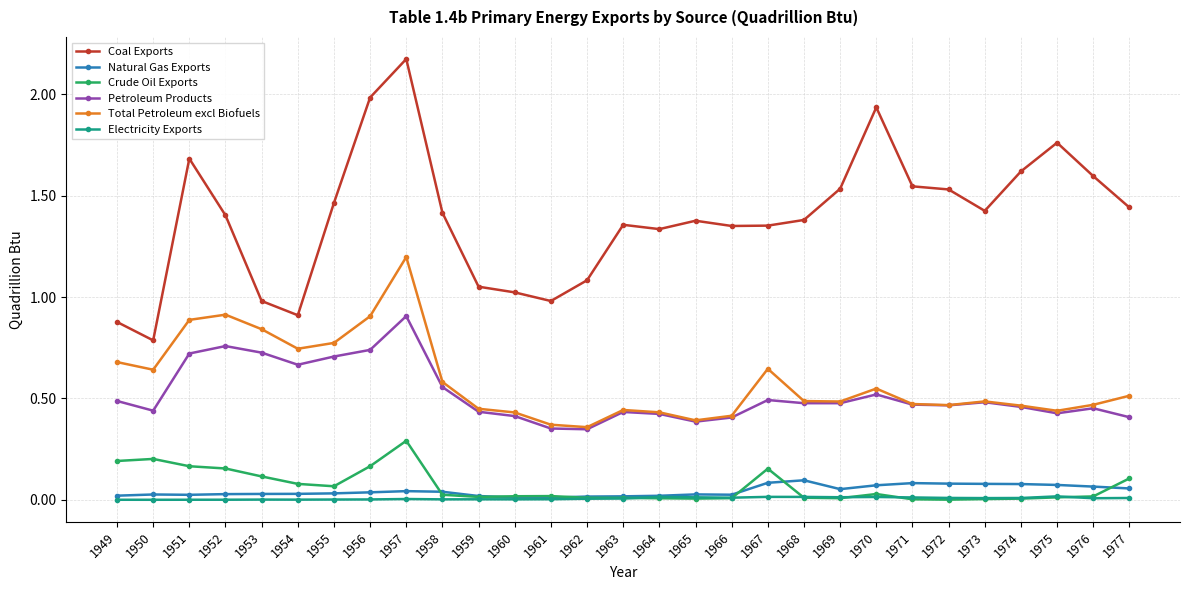

True or false: Petroleum Products and Crude Oil Exports cross at least once.

False